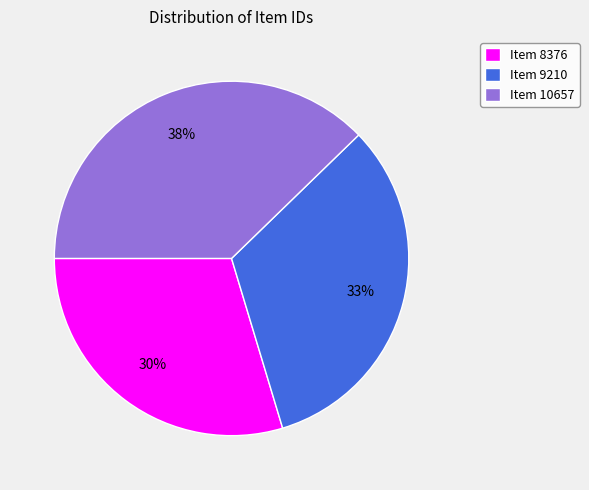

Combined, do Item 9210 and Item 8376 account for over 50%?

Yes